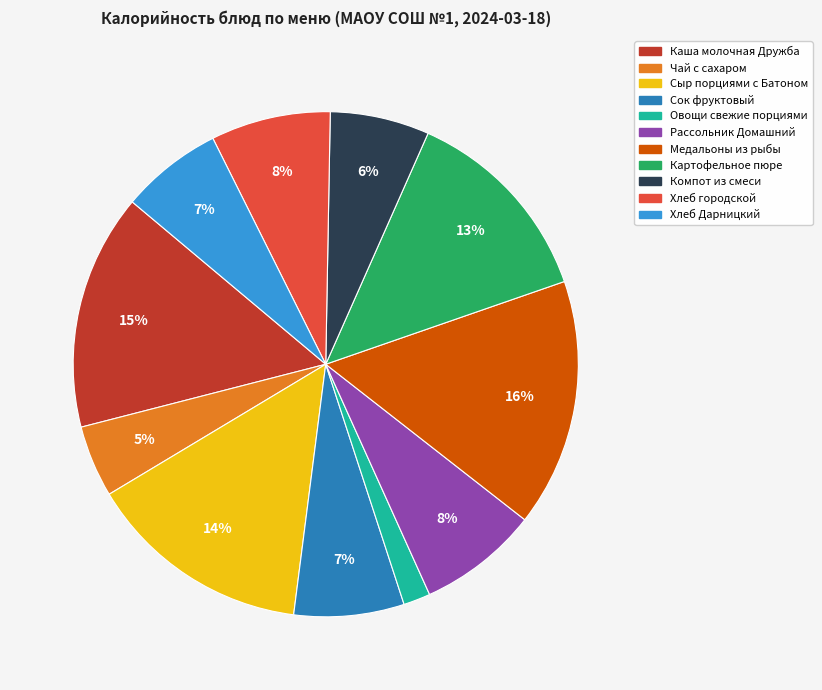

Is it true that Медальоны из рыбы is 16% of the pie?

True